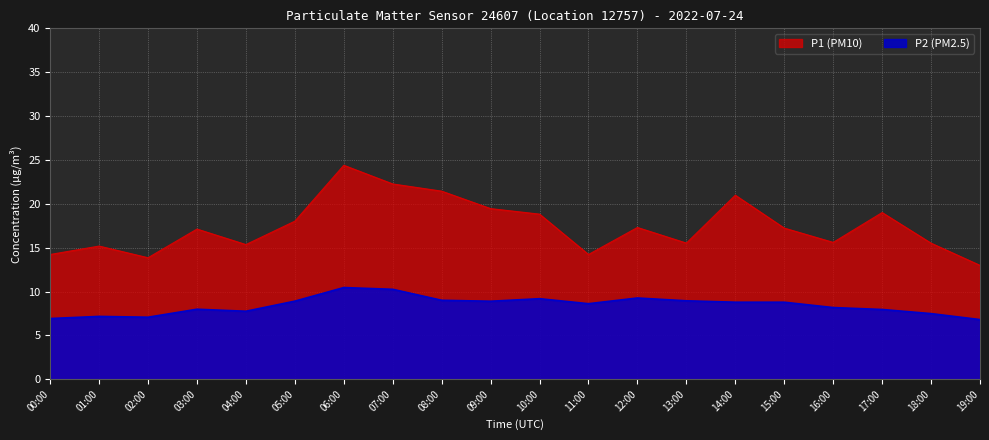

True or false: P1 has more than 1 points higher than both neighbors.

True